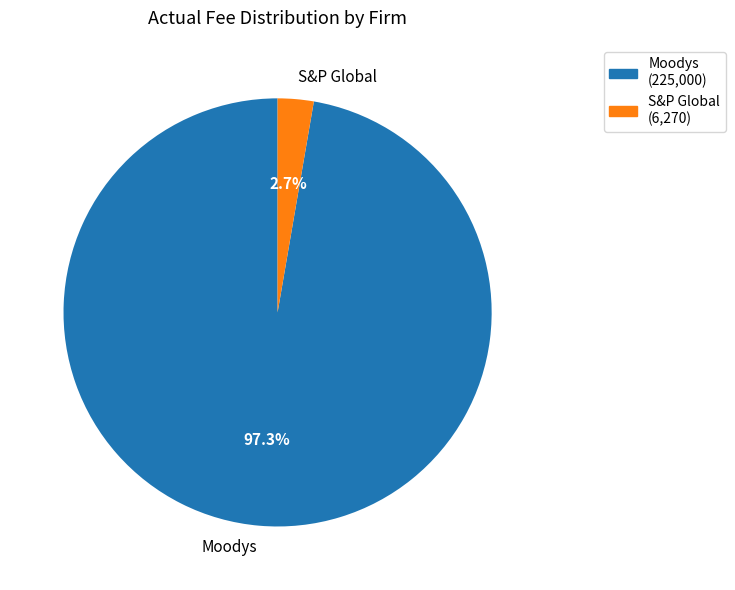

Does any single category account for the majority?

Yes